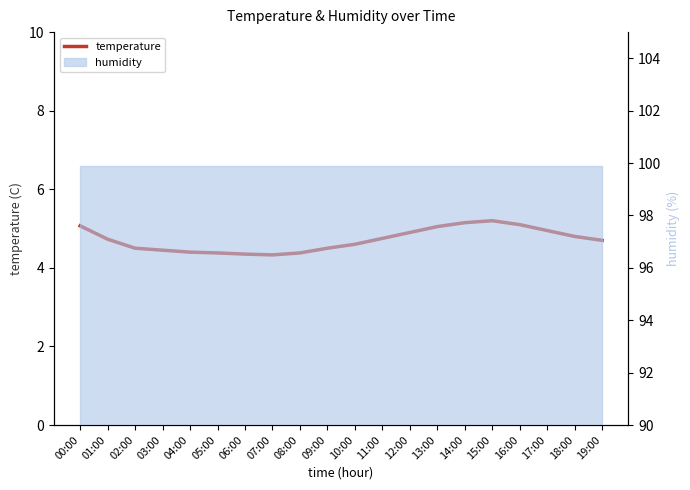

Reading left to right, what are all the values shown in this chart?

5.1	4.7	4.5	4.5	4.4	4.4	4.3	4.3	4.4	4.5	4.6	4.8	4.9	5.0	5.2	5.2	5.1	5.0	4.8	4.7